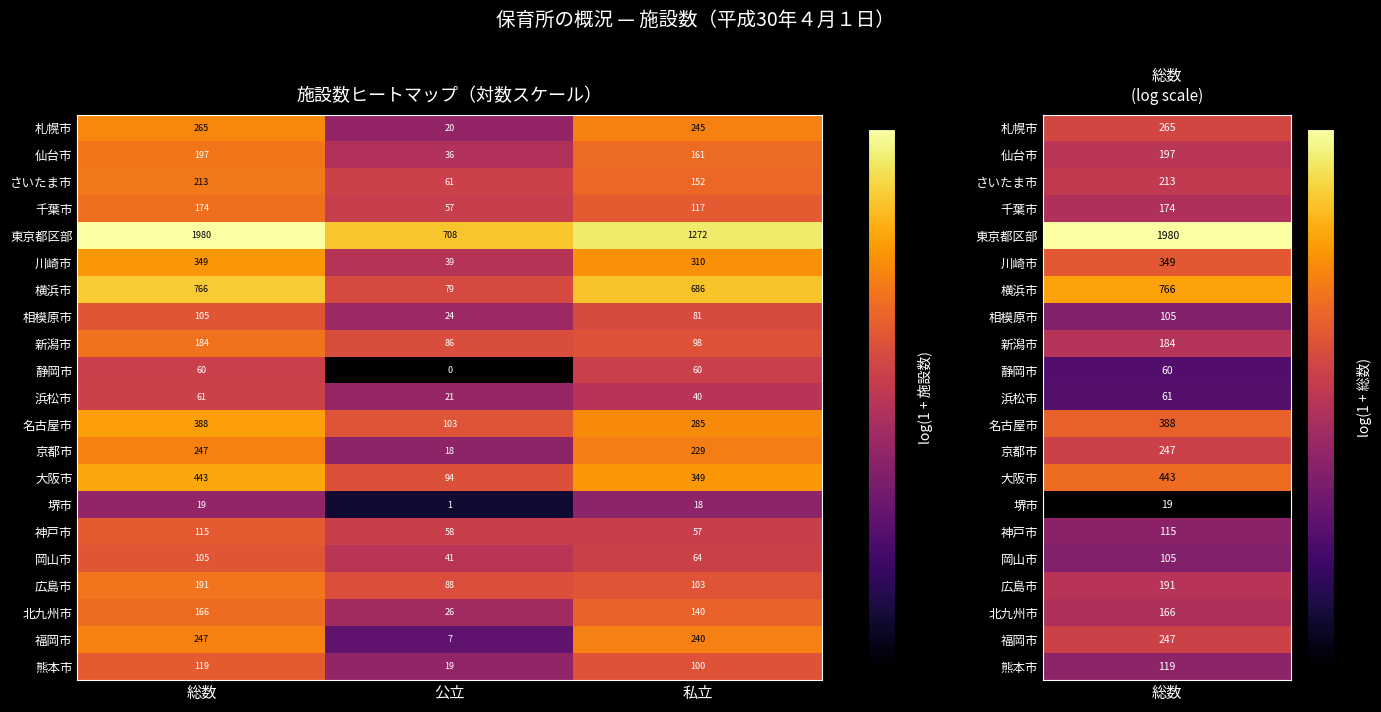

Is it true that 千葉市 equals 96 at 公立?

False